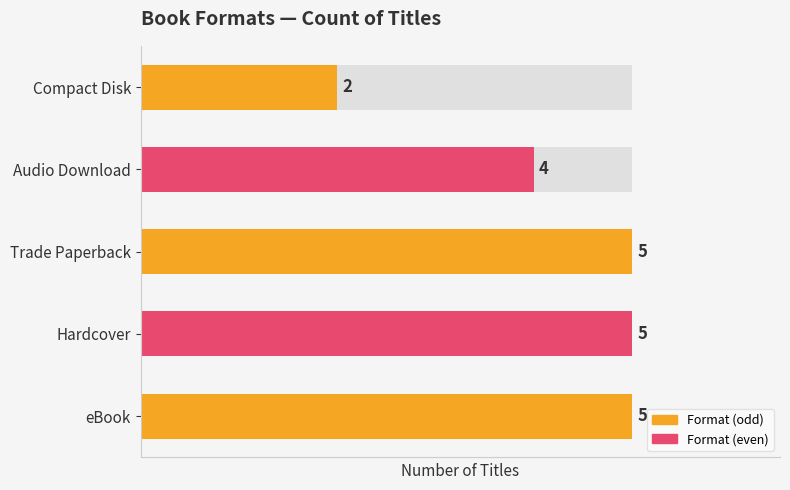

How many bars are there in total?

5